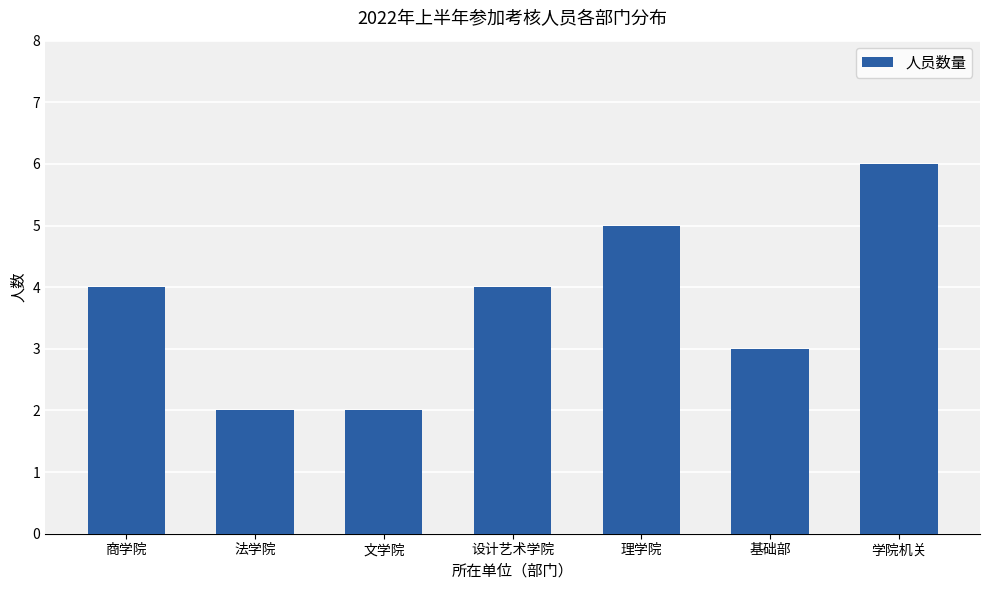

What is the sum of all values?

26